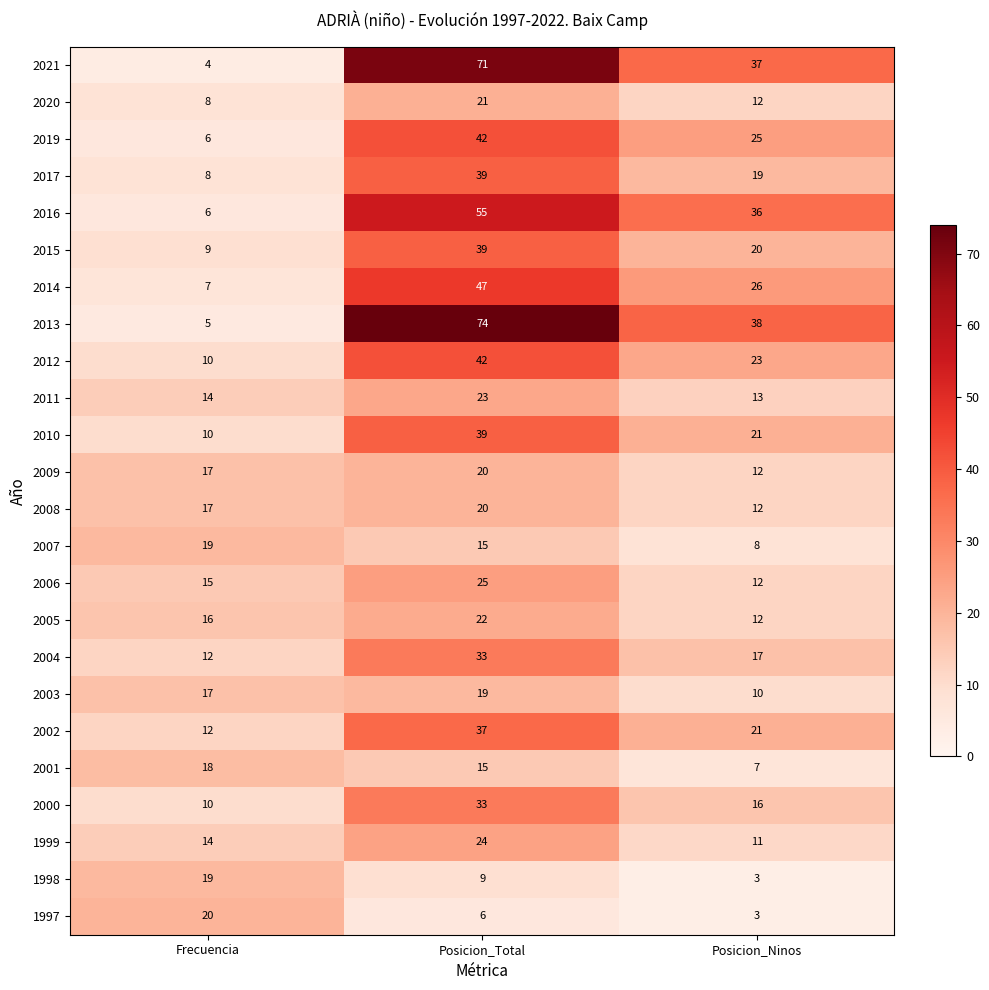

The value of 2007 at Frecuencia is 10. True or false?

False